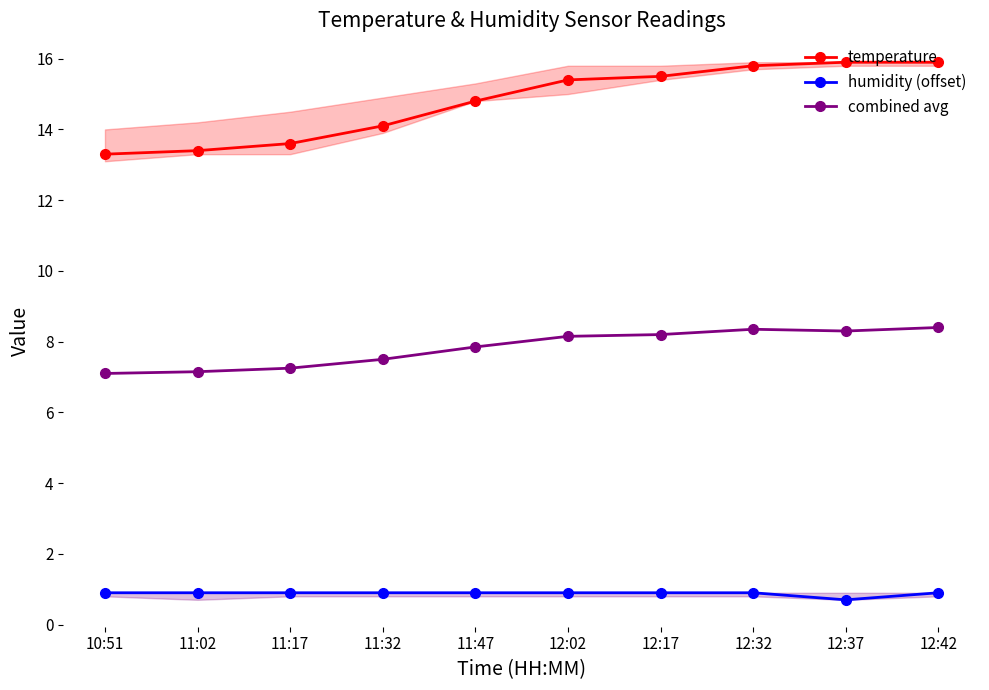

How many series are shown in this chart?

3